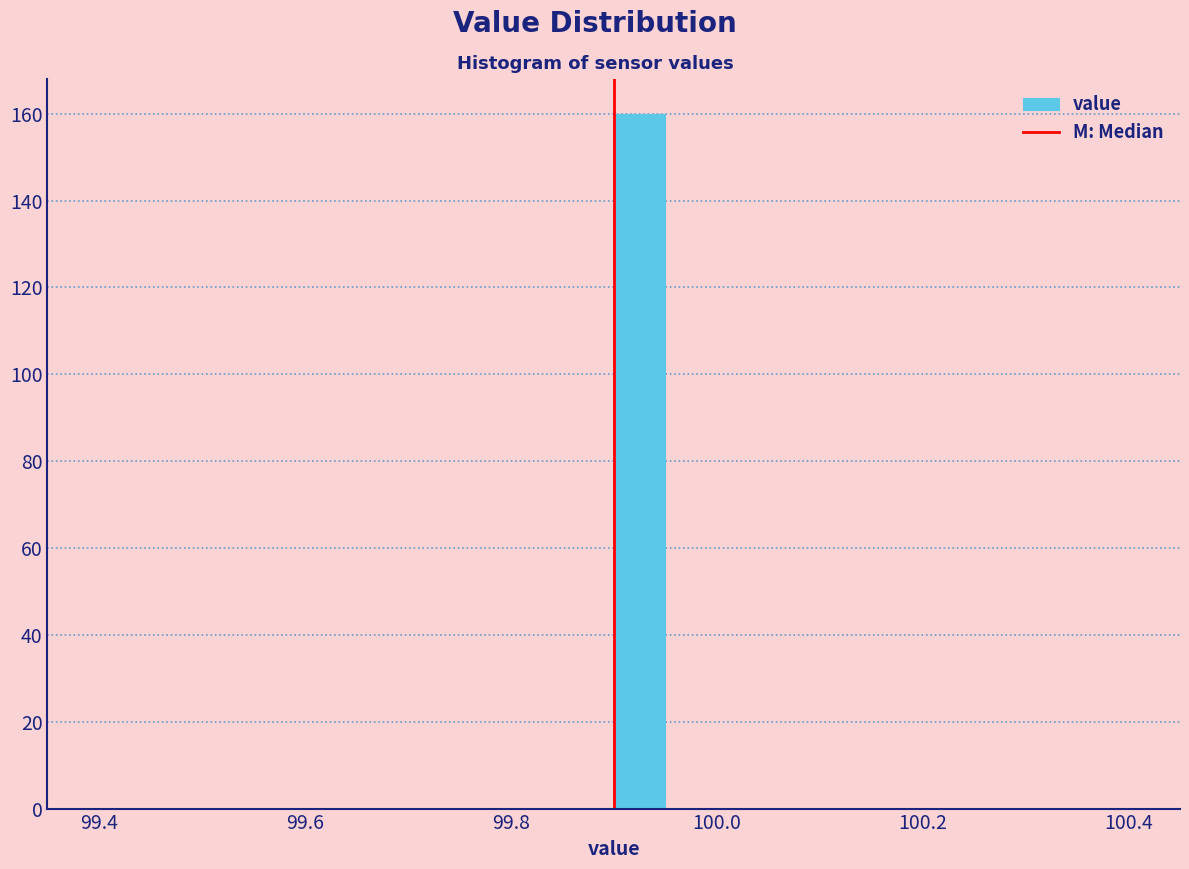

Read against the x-axis, roughly where is the centre of the tallest bar?

99.92